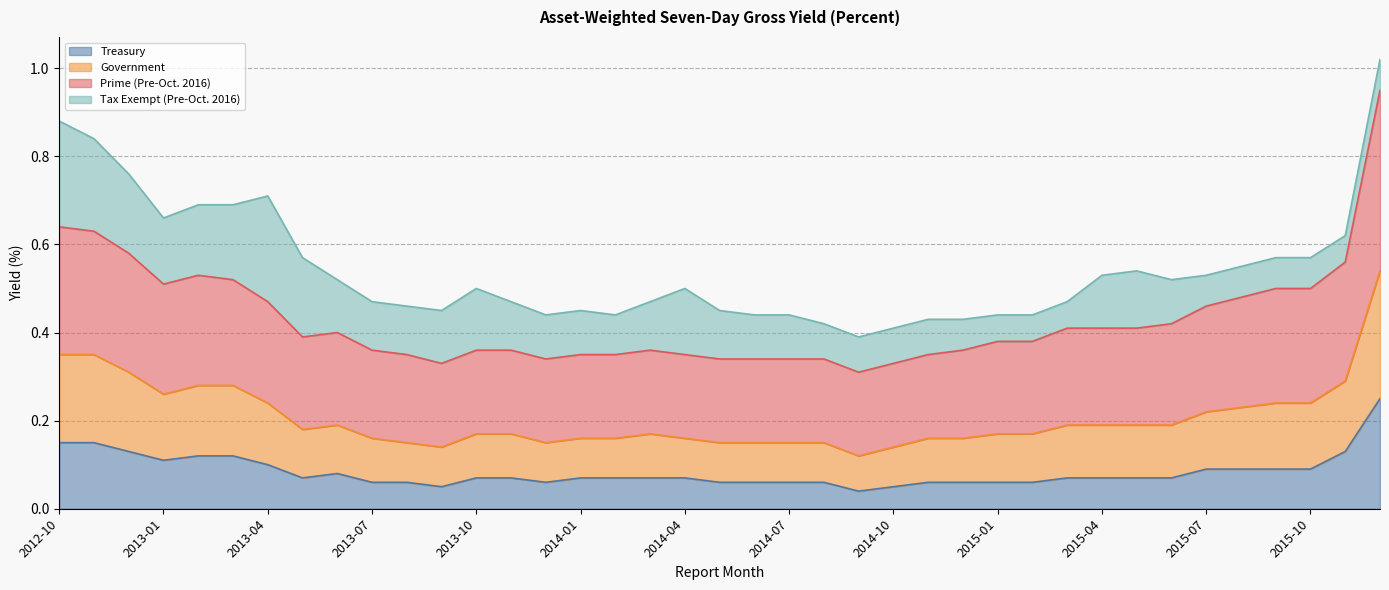

Is the value of Government at 2013-08 greater than the value of Treasury at 2015-08?

Yes